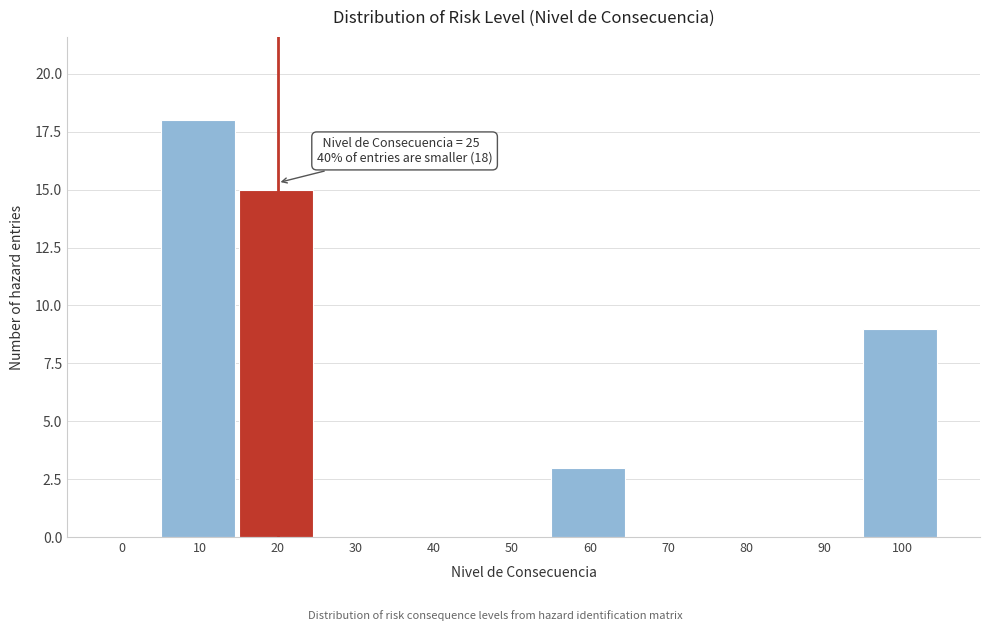

Reading right to left, list all the values displayed in this chart.

100=9	90=0	80=0	70=0	60=3	50=0	40=0	30=0	20=15	10=18	0=0